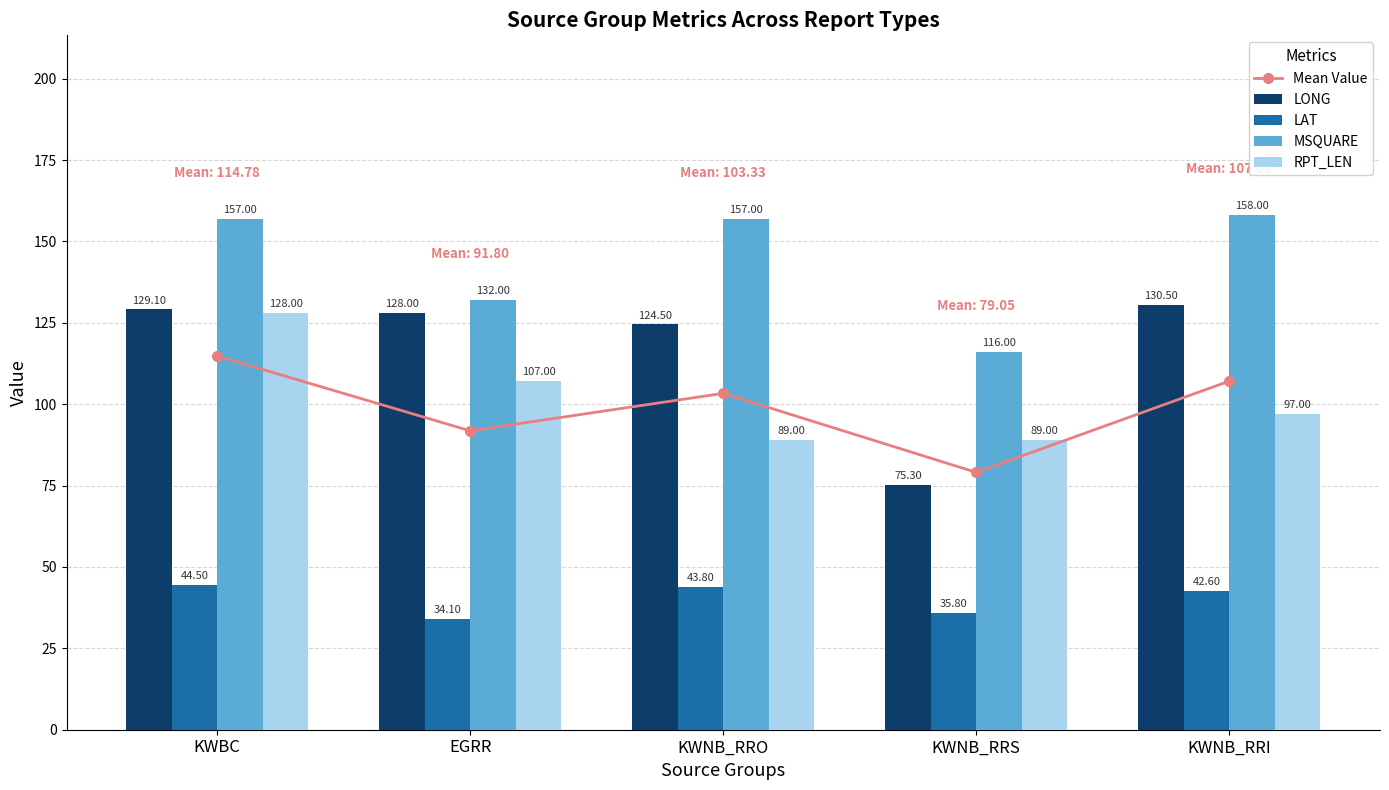

What is the greatest value displayed?

158.0